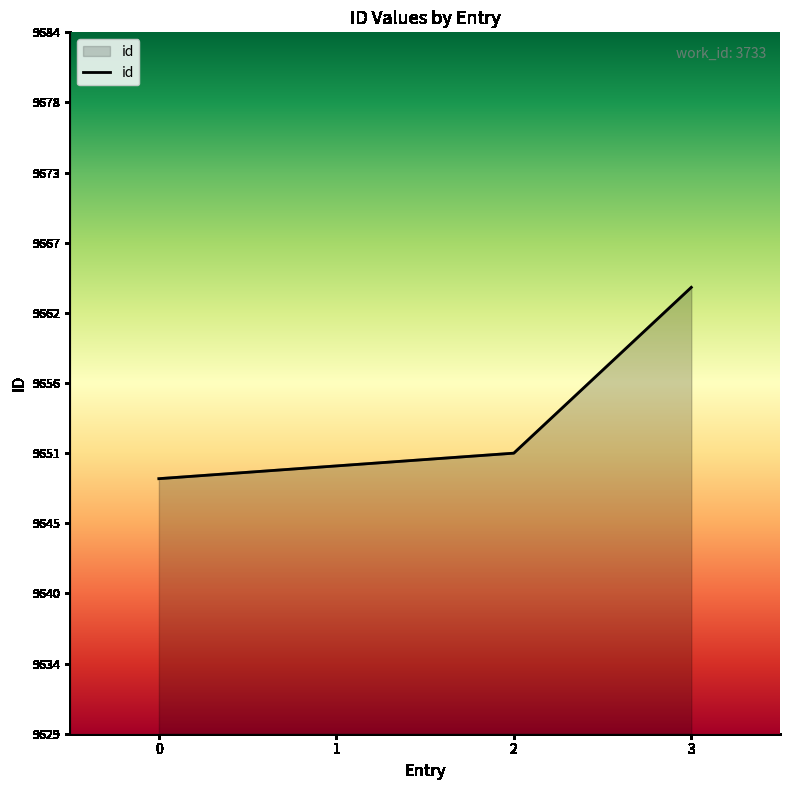

True or false: the data shows 2081 at 3.

False